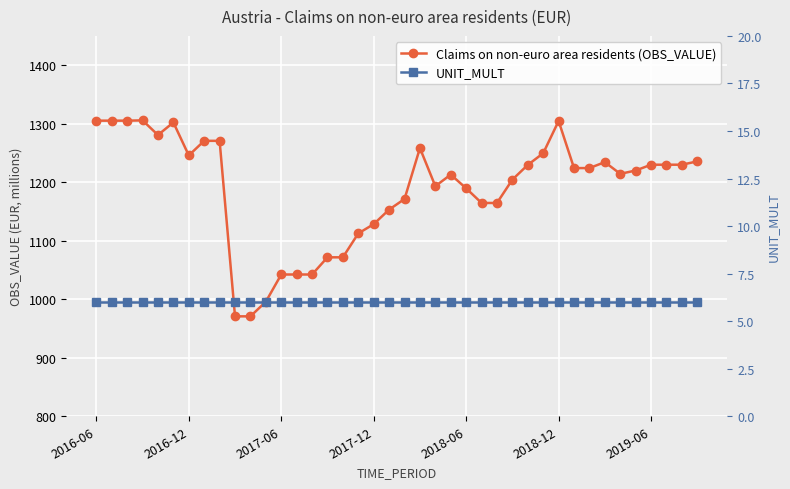

What is the value of the UNIT_MULT point at the 7th from the left?

6.0